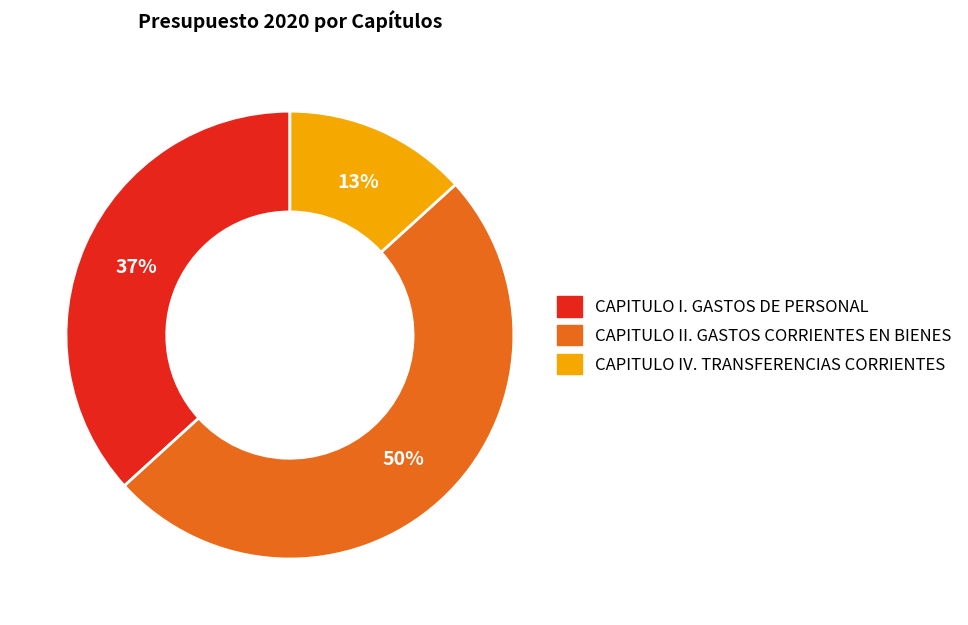

What percentage is the CAPITULO II. GASTOS CORRIENTES EN BIENES slice, to the nearest percent?

50%